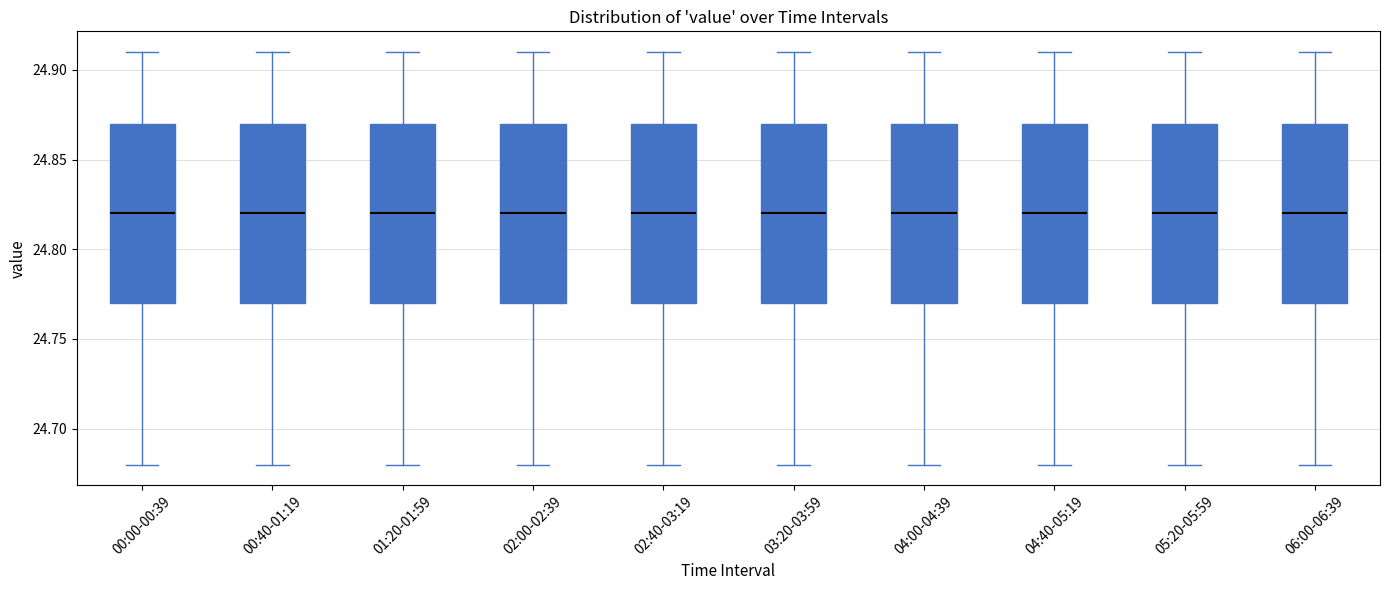

Reading left to right, read every box against the y-axis: the position of its median line, the range the box covers, and the ends of its whiskers. The values are not printed on the chart, so give them approximately, as read against the axis.

00:00-00:39: median 24.82, box 24.77 to 24.87, whiskers 24.68 to 24.91
00:40-01:19: median 24.82, box 24.77 to 24.87, whiskers 24.68 to 24.91
01:20-01:59: median 24.82, box 24.77 to 24.87, whiskers 24.68 to 24.91
02:00-02:39: median 24.82, box 24.77 to 24.87, whiskers 24.68 to 24.91
02:40-03:19: median 24.82, box 24.77 to 24.87, whiskers 24.68 to 24.91
03:20-03:59: median 24.82, box 24.77 to 24.87, whiskers 24.68 to 24.91
04:00-04:39: median 24.82, box 24.77 to 24.87, whiskers 24.68 to 24.91
04:40-05:19: median 24.82, box 24.77 to 24.87, whiskers 24.68 to 24.91
05:20-05:59: median 24.82, box 24.77 to 24.87, whiskers 24.68 to 24.91
06:00-06:39: median 24.82, box 24.77 to 24.87, whiskers 24.68 to 24.91